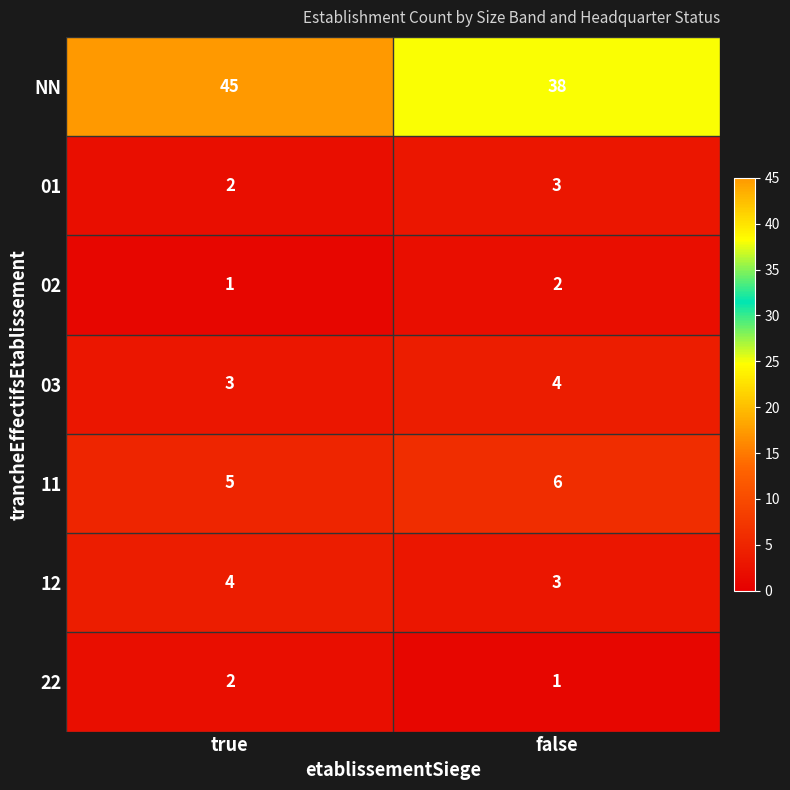

Which series has the widest spread of values?

NN